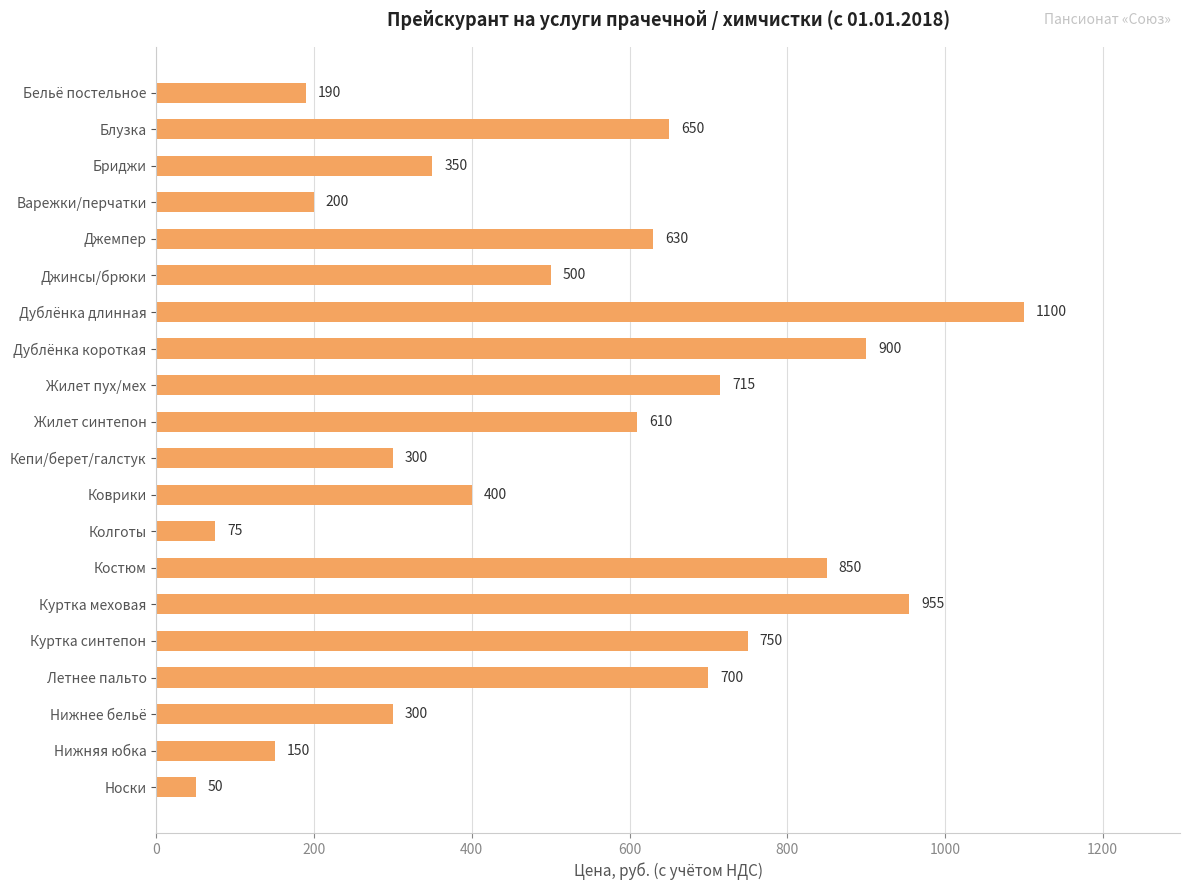

What is the maximum value shown in the chart?

1100